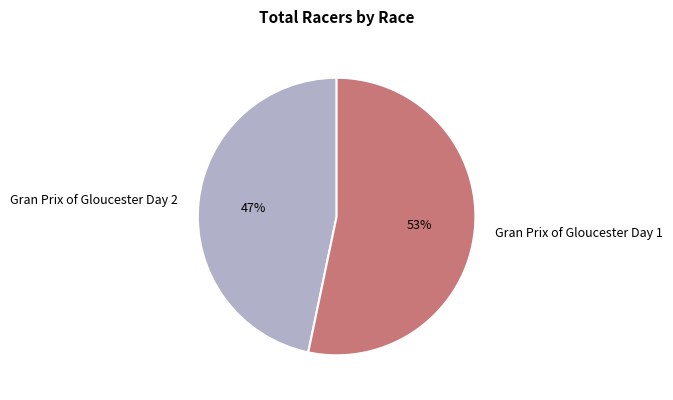

Rank the categories by value from lowest to highest.

Gran Prix of Gloucester Day 2, Gran Prix of Gloucester Day 1